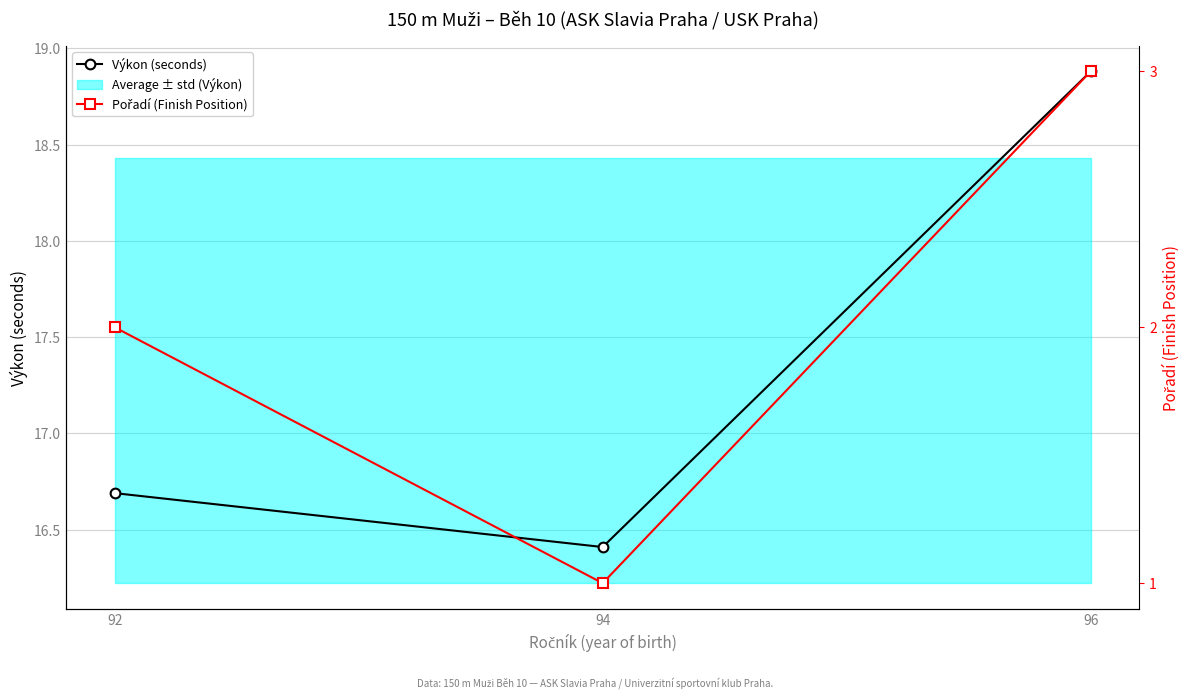

What is the difference between the maximum and second lowest values in the Pořadí (Finish Position) series?

1.0